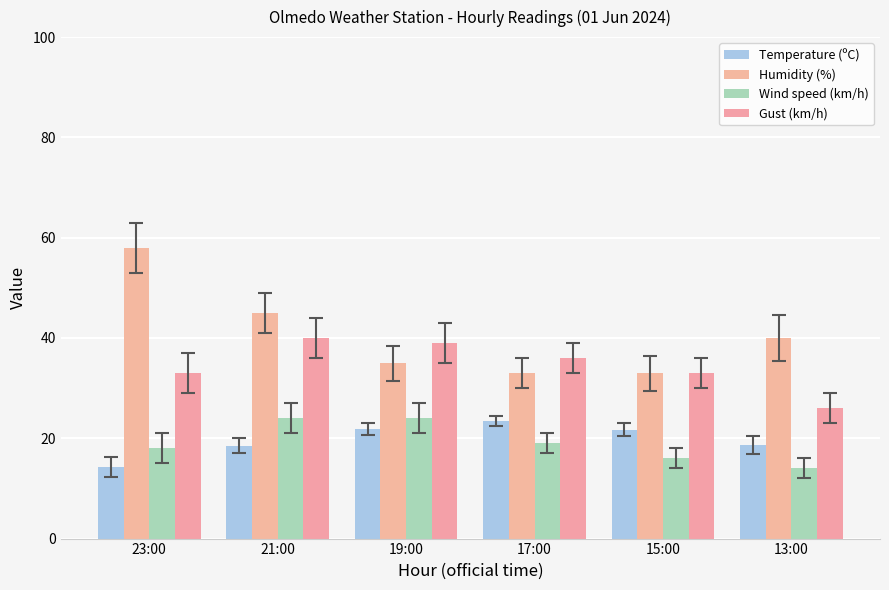

What is the sum of the Wind speed (km/h) values at 19:00 and 17:00?

43.0